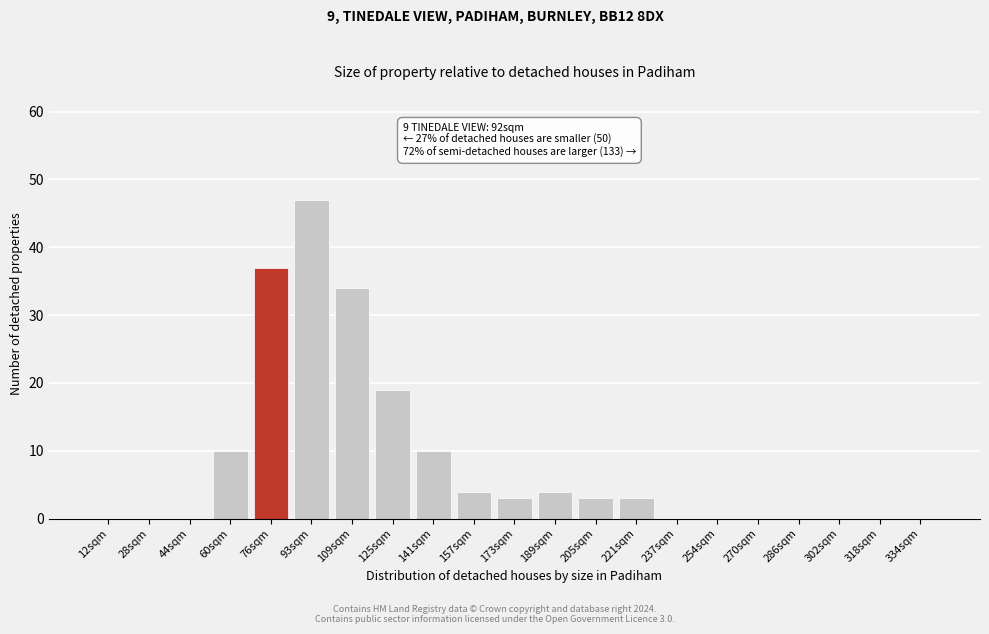

Reading left to right, list all the values displayed in this chart.

12sqm=0	28sqm=0	44sqm=0	60sqm=10	76sqm=37	93sqm=47	109sqm=34	125sqm=19	141sqm=10	157sqm=4	173sqm=3	189sqm=4	205sqm=3	221sqm=3	237sqm=0	254sqm=0	270sqm=0	286sqm=0	302sqm=0	318sqm=0	334sqm=0